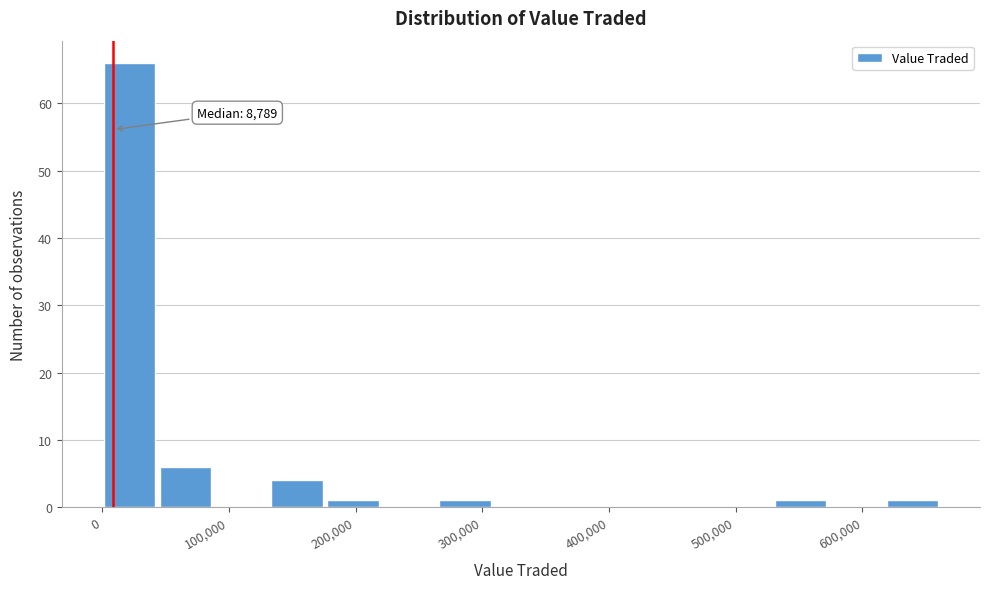

Over which range of the x-axis is the bar tallest?

0 to 50000